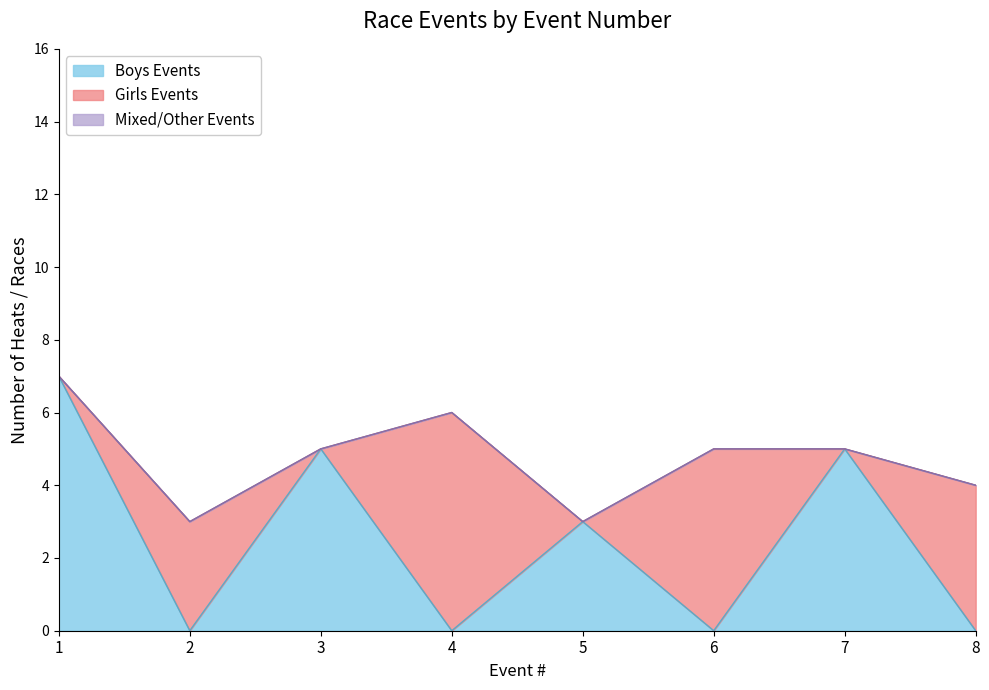

What is the total value across all series at 8?

4